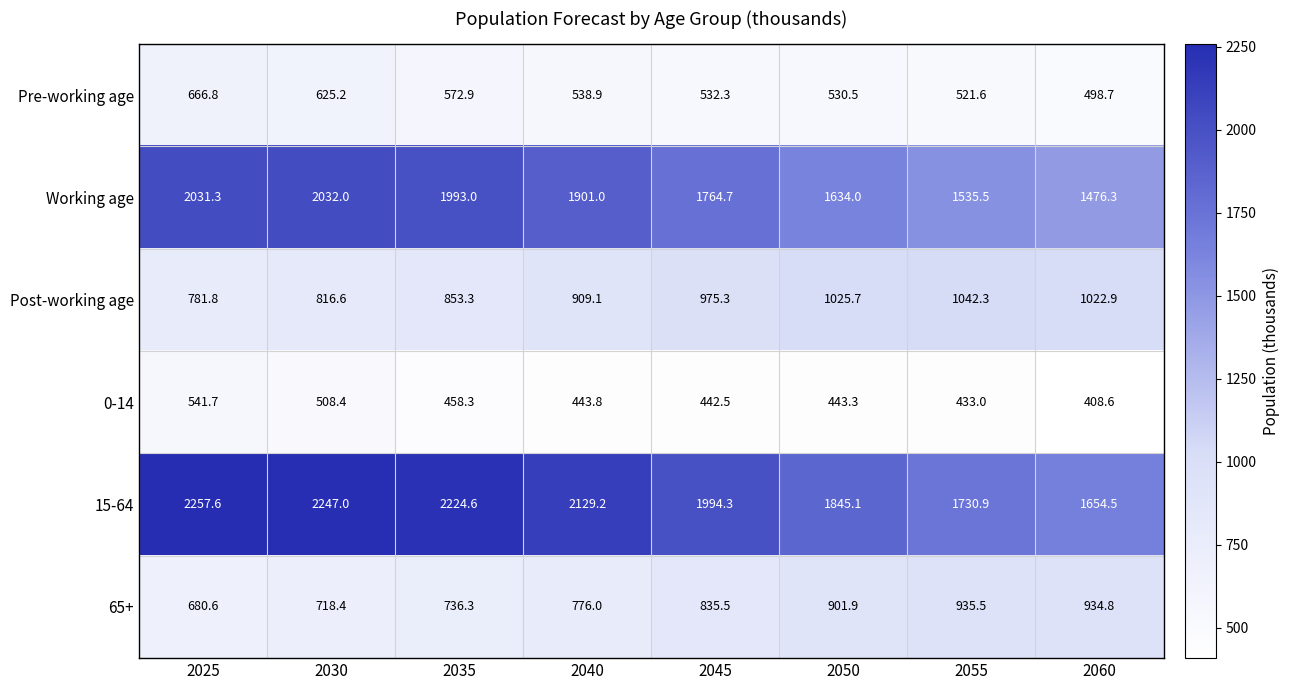

What value does the 0-14 series have at 2050?

443.3